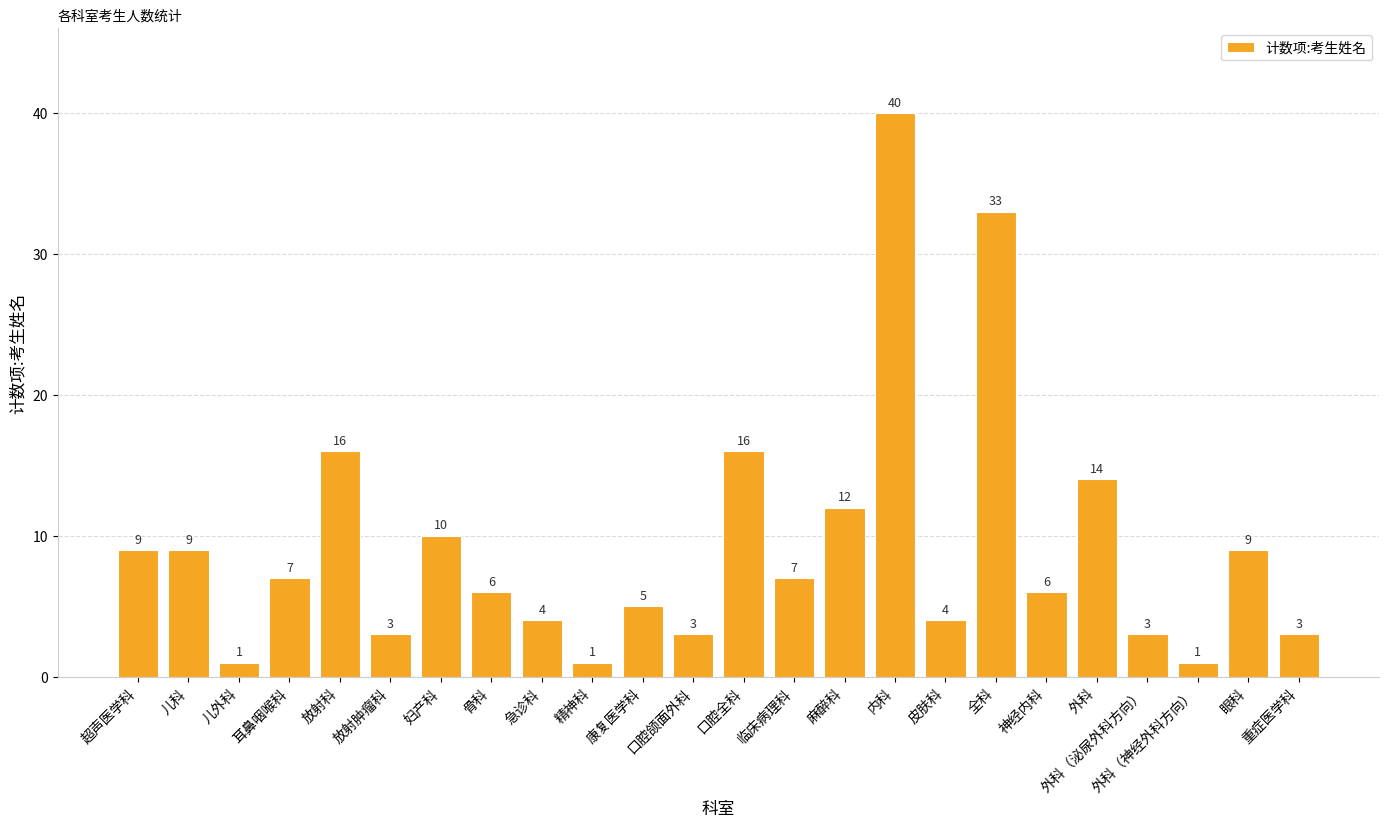

Is it true that the value at 外科 is 20?

False